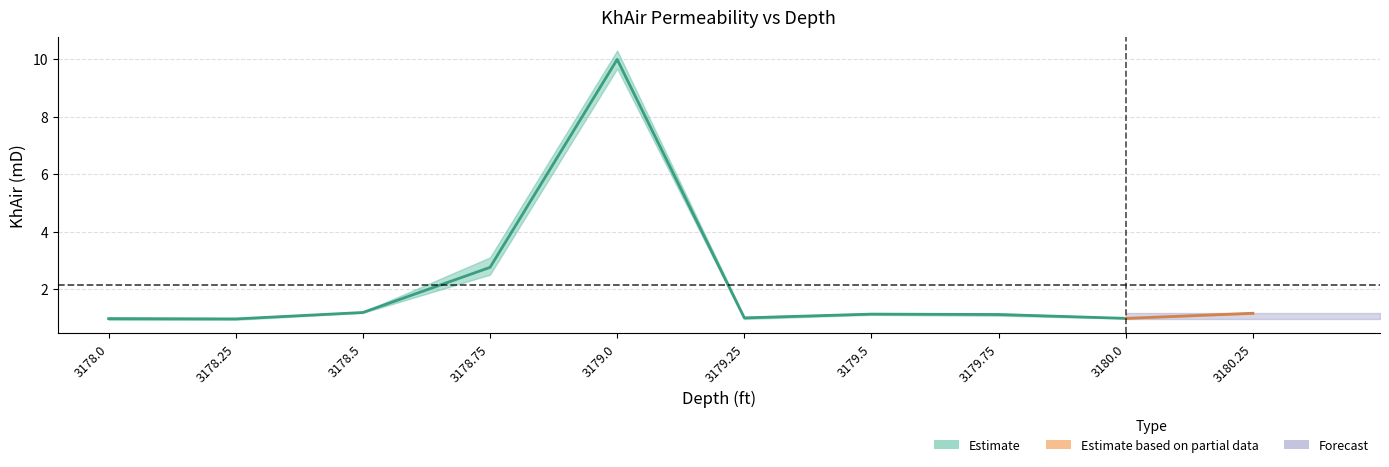

True or false: KhAir_avg and KhAir_lower cross at least once.

False